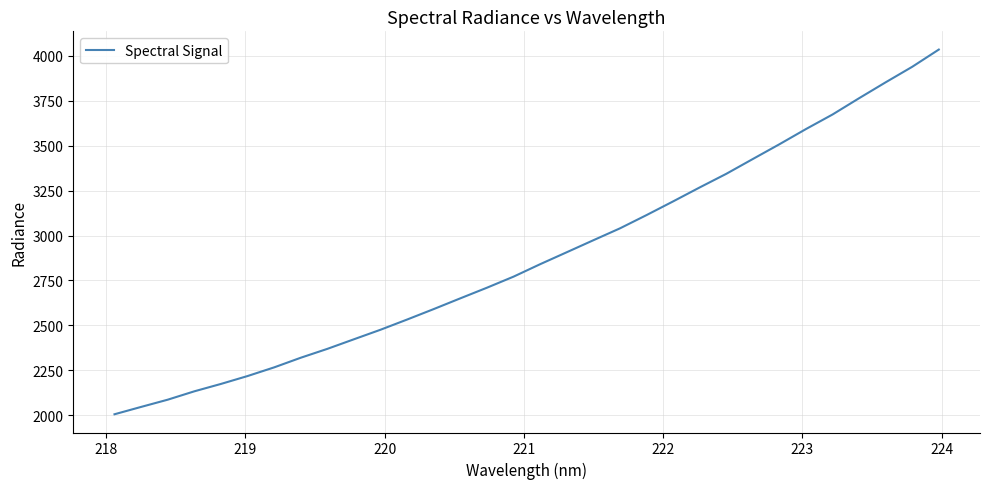

What is the smallest value displayed?

2005.1